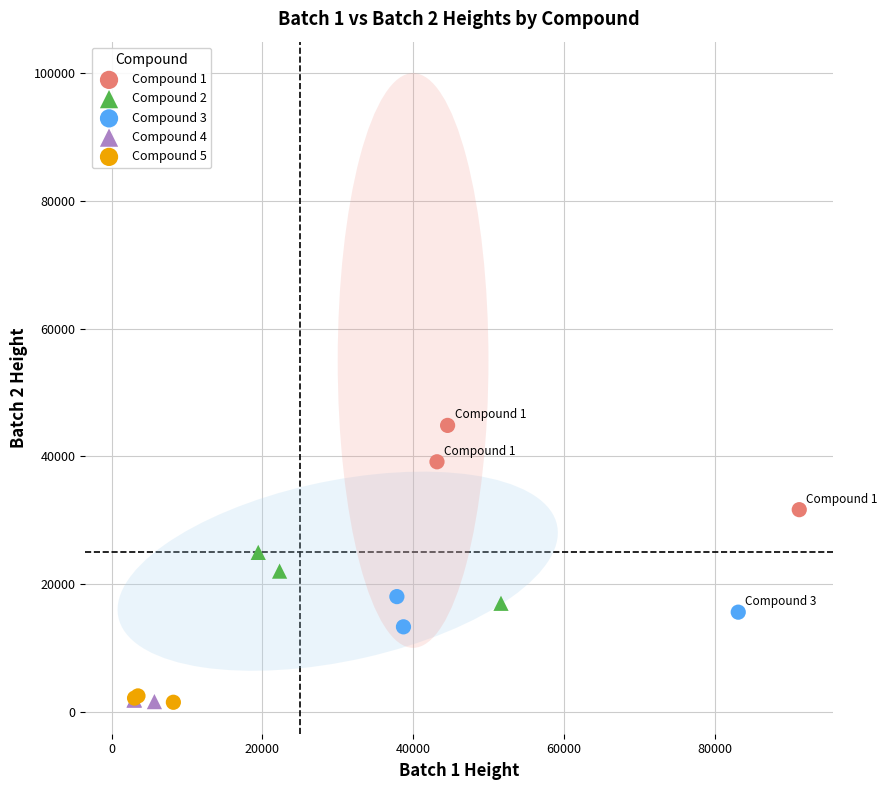

What are all the series names shown in the legend?

Compound 1, Compound 2, Compound 3, Compound 4, Compound 5